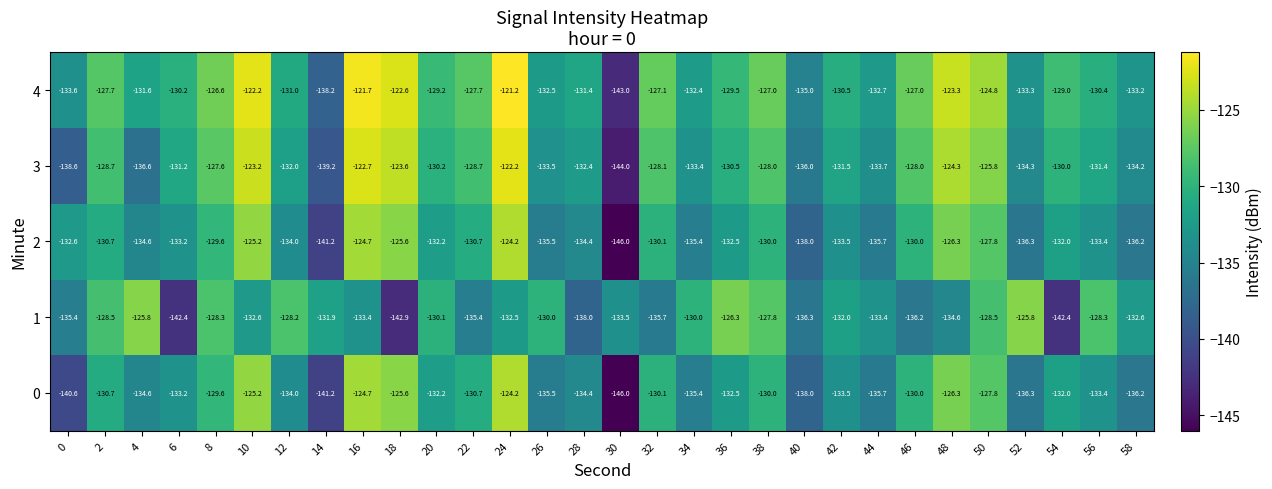

What is the approximate value of 2 at 52?

-136.3